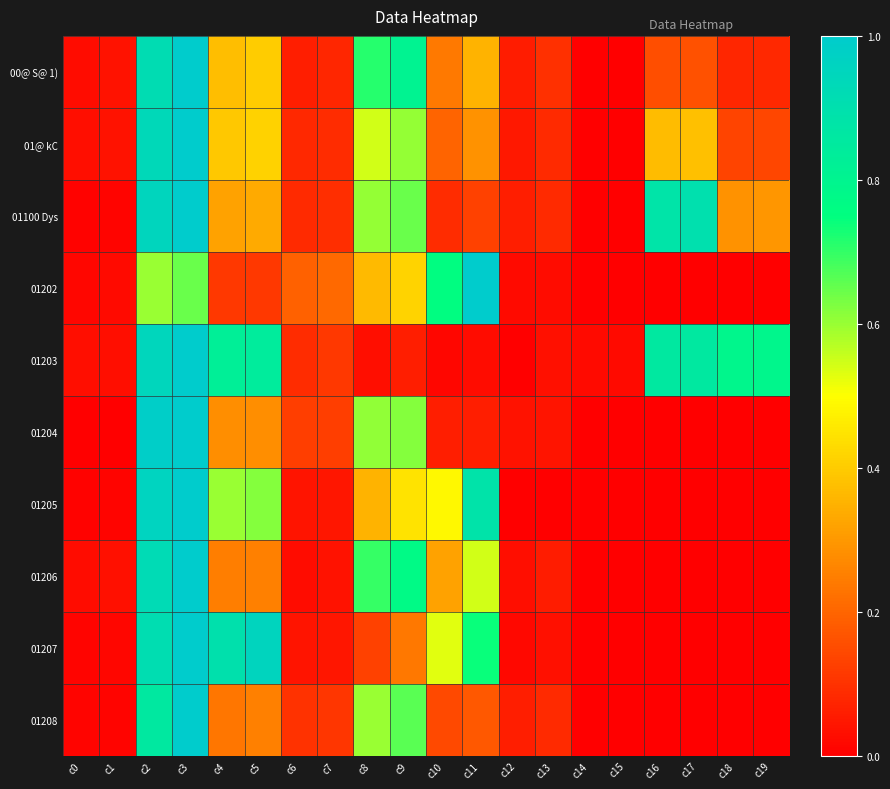

Reading left to right, transcribe all the data shown in this chart.

00@ S@ 1): c0=0.0	c1=0.0	c2=0.9	c3=1.0	c4=0.4	c5=0.4	c6=0.1	c7=0.1	c8=0.7	c9=0.8	c10=0.2	c11=0.4	c12=0.1	c13=0.1	c14=0.0	c15=0.0	c16=0.2	c17=0.2	c18=0.1	c19=0.1
01@ kC: c0=0.0	c1=0.0	c2=0.9	c3=1.0	c4=0.4	c5=0.4	c6=0.1	c7=0.1	c8=0.5	c9=0.6	c10=0.2	c11=0.3	c12=0.1	c13=0.1	c14=0.0	c15=0.0	c16=0.4	c17=0.4	c18=0.1	c19=0.1
01100 Dys: c0=0.0	c1=0.0	c2=1.0	c3=1.0	c4=0.3	c5=0.3	c6=0.1	c7=0.1	c8=0.6	c9=0.6	c10=0.1	c11=0.1	c12=0.1	c13=0.1	c14=0.0	c15=0.0	c16=0.9	c17=0.9	c18=0.3	c19=0.3
01202: c0=0.0	c1=0.0	c2=0.6	c3=0.6	c4=0.1	c5=0.1	c6=0.2	c7=0.2	c8=0.4	c9=0.4	c10=0.8	c11=1.0	c12=0.0	c13=0.0	c14=0.0	c15=0.0	c16=0.0	c17=0.0	c18=0.0	c19=0.0
01203: c0=0.0	c1=0.0	c2=0.9	c3=1.0	c4=0.8	c5=0.8	c6=0.1	c7=0.1	c8=0.0	c9=0.1	c10=0.0	c11=0.0	c12=0.0	c13=0.0	c14=0.0	c15=0.0	c16=0.9	c17=0.9	c18=0.8	c19=0.8
01204: c0=0.0	c1=0.0	c2=1.0	c3=1.0	c4=0.3	c5=0.3	c6=0.1	c7=0.1	c8=0.6	c9=0.6	c10=0.1	c11=0.1	c12=0.0	c13=0.0	c14=0.0	c15=0.0	c16=0.0	c17=0.0	c18=0.0	c19=0.0
01205: c0=0.0	c1=0.0	c2=1.0	c3=1.0	c4=0.6	c5=0.6	c6=0.0	c7=0.0	c8=0.4	c9=0.4	c10=0.5	c11=0.9	c12=0.0	c13=0.0	c14=0.0	c15=0.0	c16=0.0	c17=0.0	c18=0.0	c19=0.0
01206: c0=0.0	c1=0.0	c2=0.9	c3=1.0	c4=0.2	c5=0.3	c6=0.0	c7=0.0	c8=0.7	c9=0.8	c10=0.3	c11=0.5	c12=0.0	c13=0.1	c14=0.0	c15=0.0	c16=0.0	c17=0.0	c18=0.0	c19=0.0
01207: c0=0.0	c1=0.0	c2=0.9	c3=1.0	c4=0.9	c5=1.0	c6=0.0	c7=0.0	c8=0.1	c9=0.2	c10=0.5	c11=0.7	c12=0.0	c13=0.0	c14=0.0	c15=0.0	c16=0.0	c17=0.0	c18=0.0	c19=0.0
01208: c0=0.0	c1=0.0	c2=0.9	c3=1.0	c4=0.2	c5=0.3	c6=0.1	c7=0.1	c8=0.6	c9=0.7	c10=0.1	c11=0.2	c12=0.1	c13=0.1	c14=0.0	c15=0.0	c16=0.0	c17=0.0	c18=0.0	c19=0.0